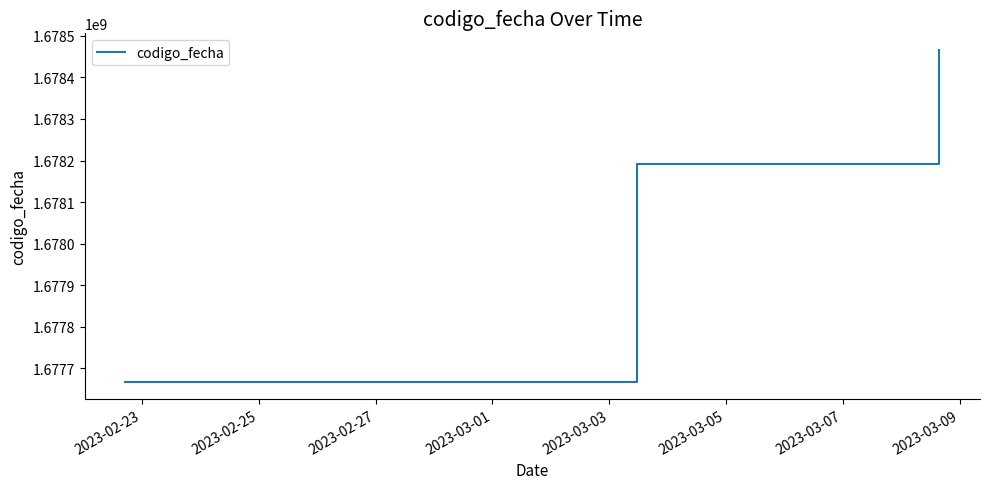

What is the greatest value displayed?

1678466278